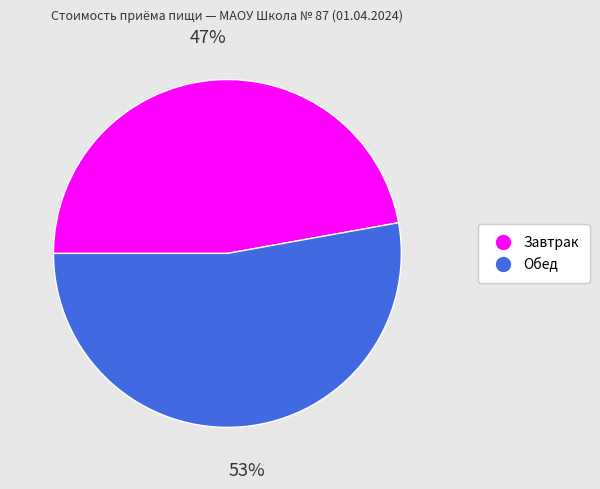

Which slice is the largest?

Обед